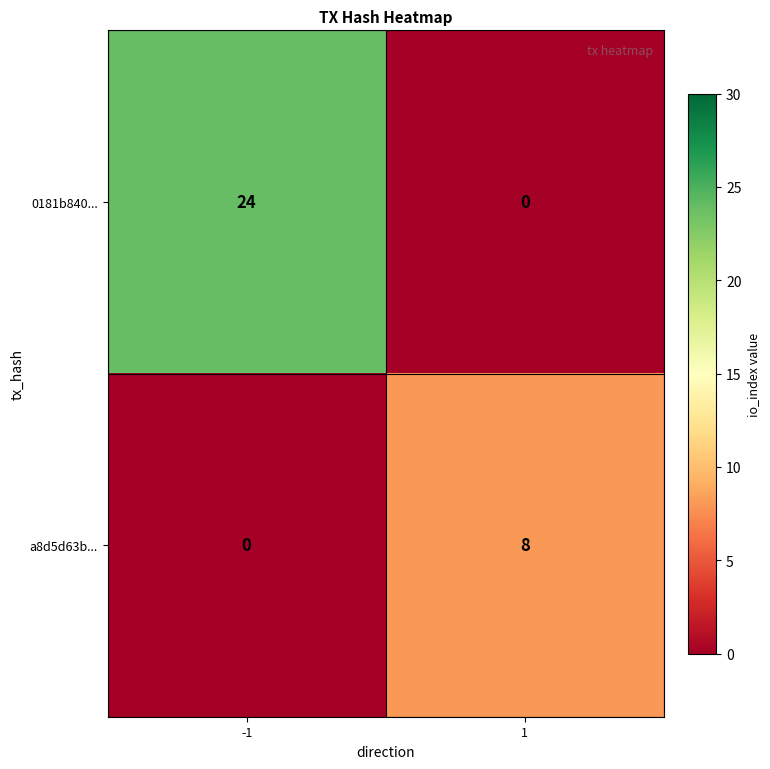

At 1, list the series in order from smallest to largest.

0181b840..., a8d5d63b...